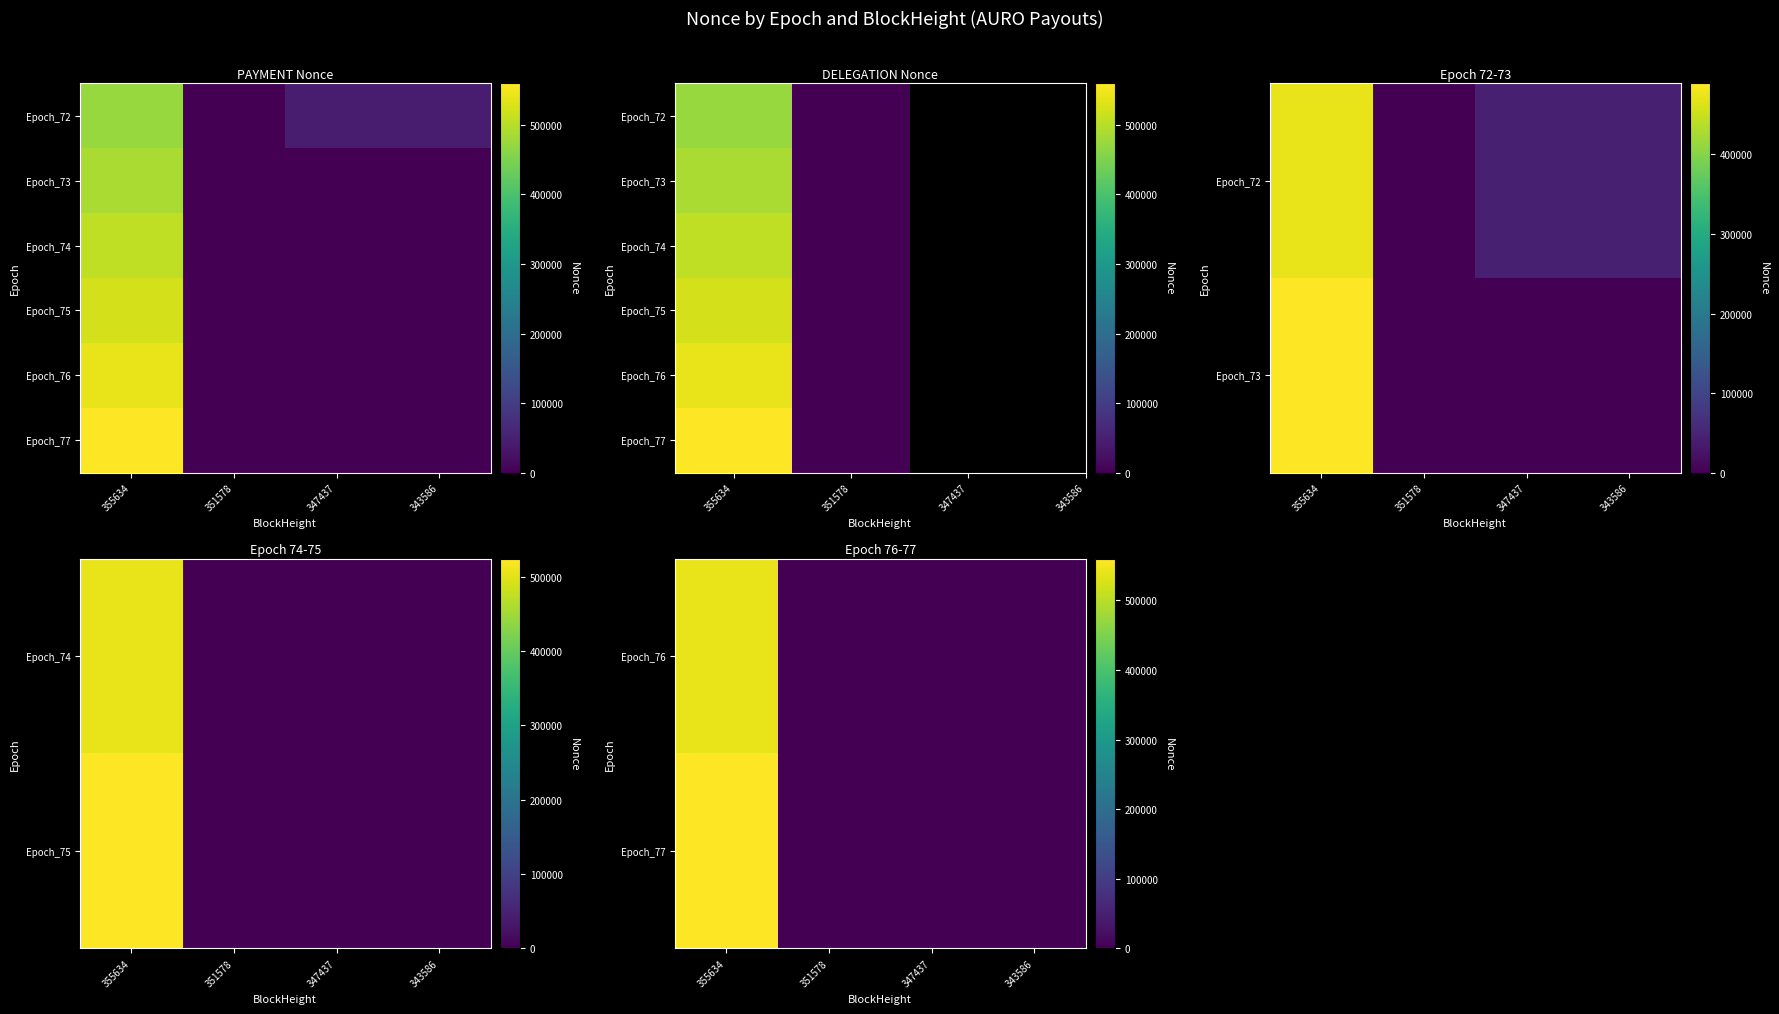

At which label does Epoch_72 first exceed 42669?

355634